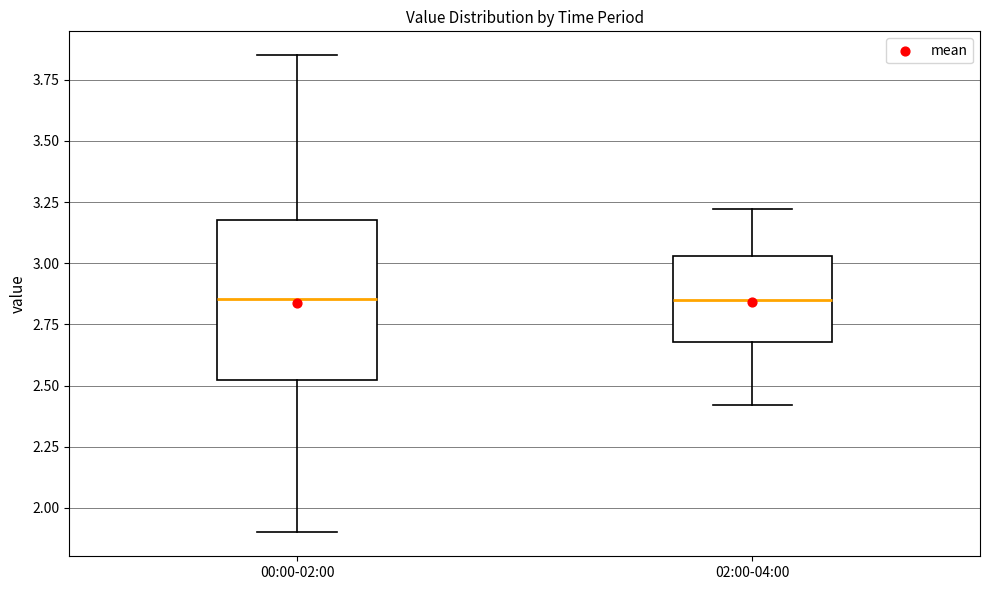

Reading left to right, read every box against the y-axis: the position of its median line, the range the box covers, and the ends of its whiskers. The values are not printed on the chart, so give them approximately, as read against the axis.

00:00-02:00: median 2.85, box 2.50 to 3.20, whiskers 1.90 to 3.85
02:00-04:00: median 2.85, box 2.70 to 3.05, whiskers 2.40 to 3.20